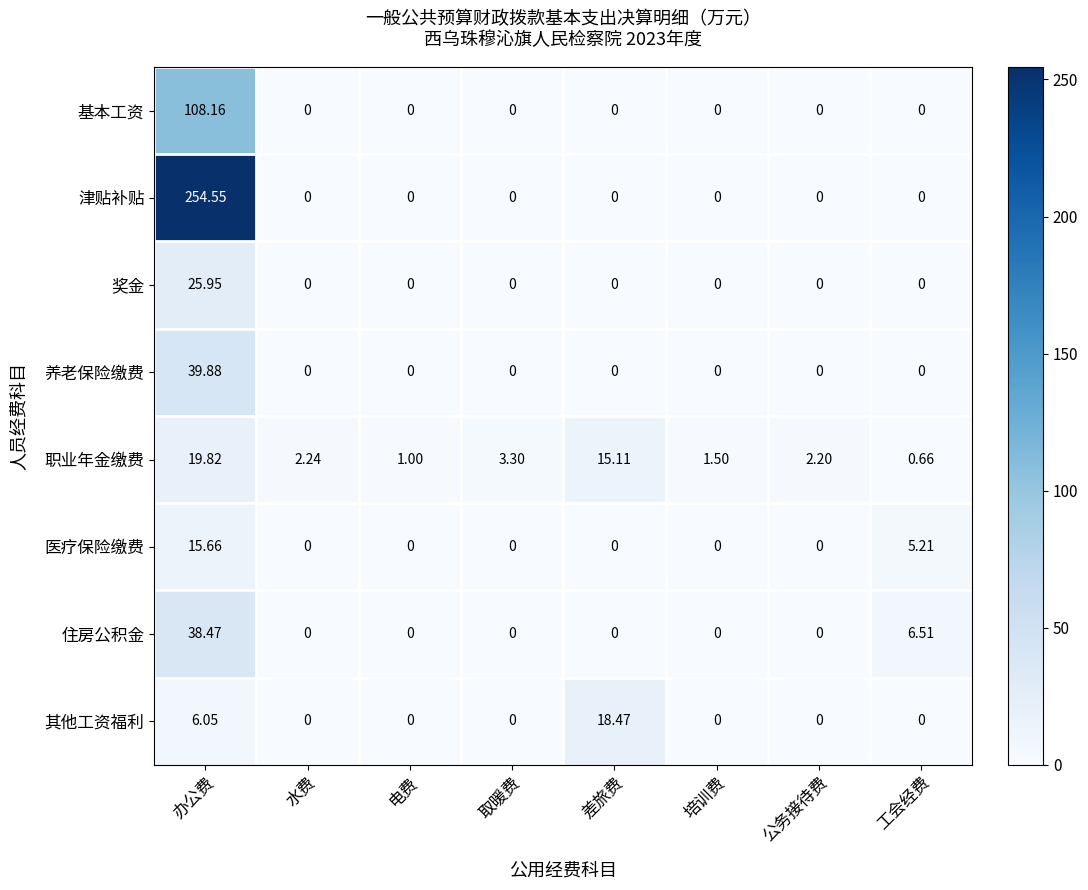

List the series in order of their peak value, highest first.

津贴补贴, 基本工资, 养老保险缴费, 住房公积金, 奖金, 职业年金缴费, 其他工资福利, 医疗保险缴费